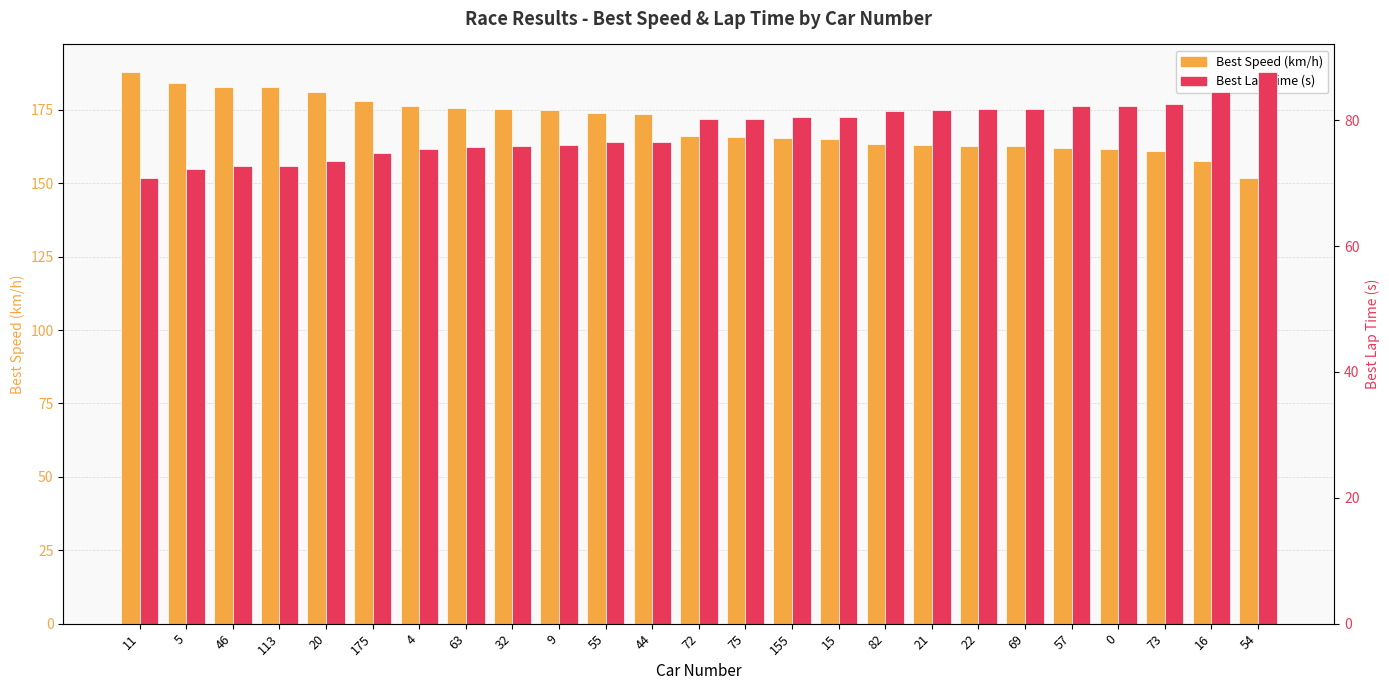

Read the Best Lap Time (s) value at 69.

81.8